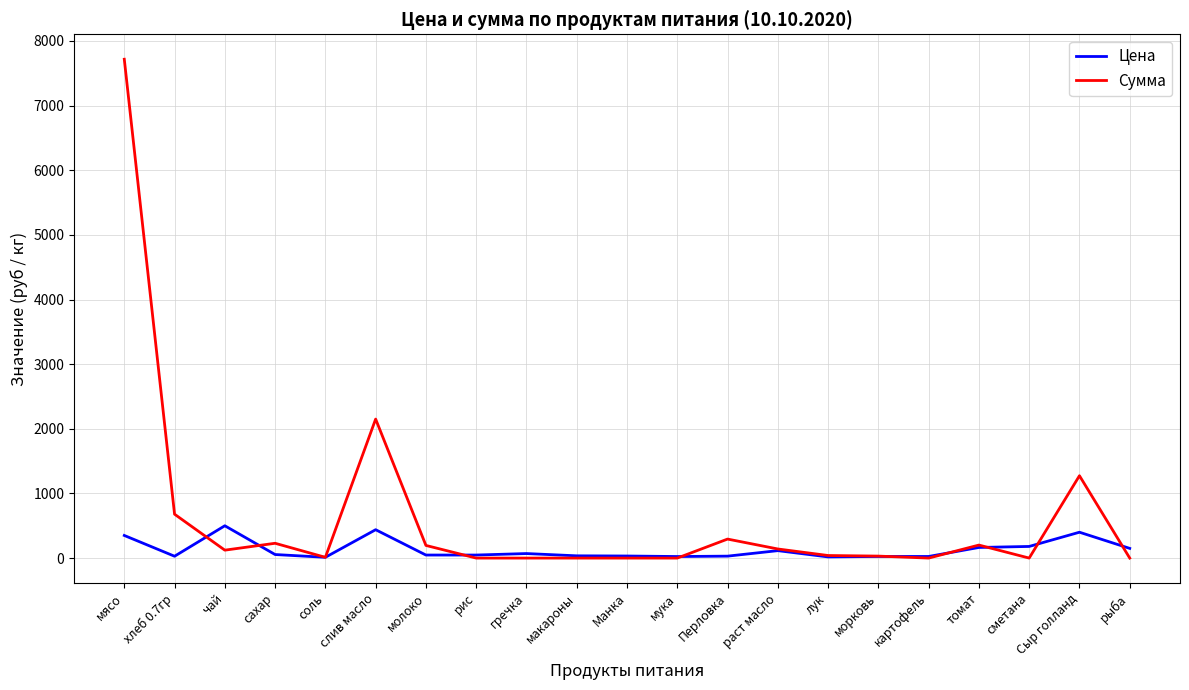

True or false: Сумма has more than 1 points higher than both neighbors.

True